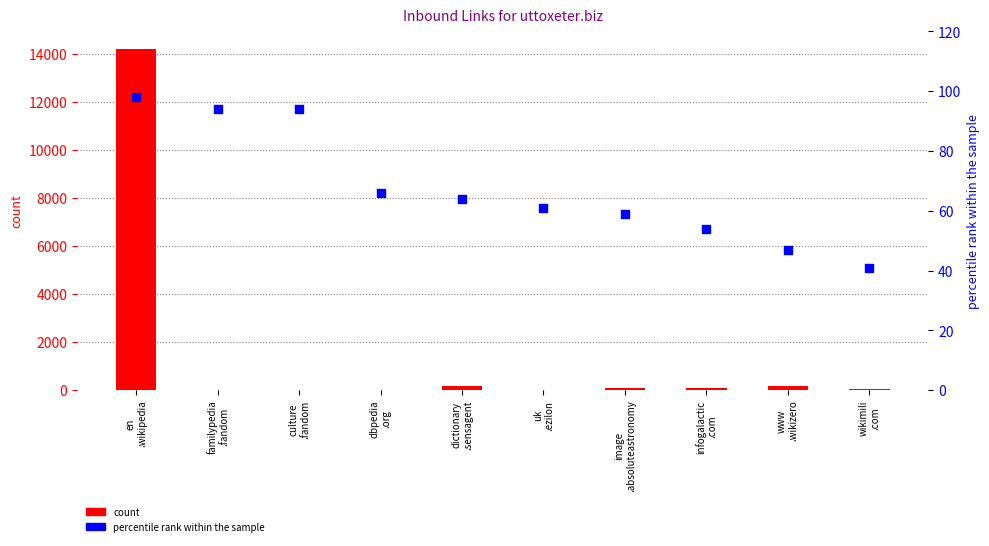

At how many categories does at least one series exceed 7238?

1